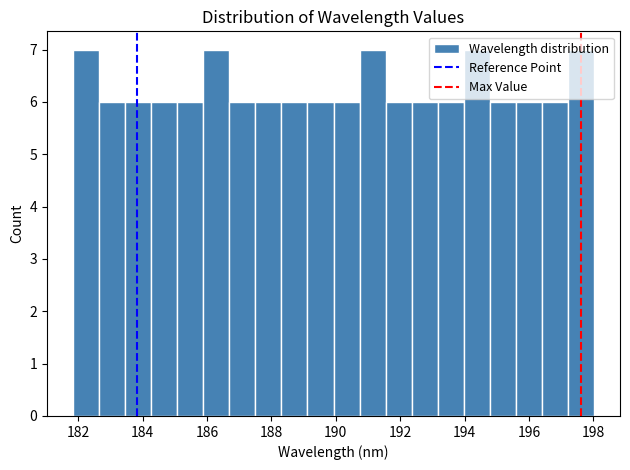

What is the height of the bar covering 188.4 to 189.2 on the x-axis? Neither the bar edges nor the heights are printed on the chart, so give them approximately, as read against the axes.

6